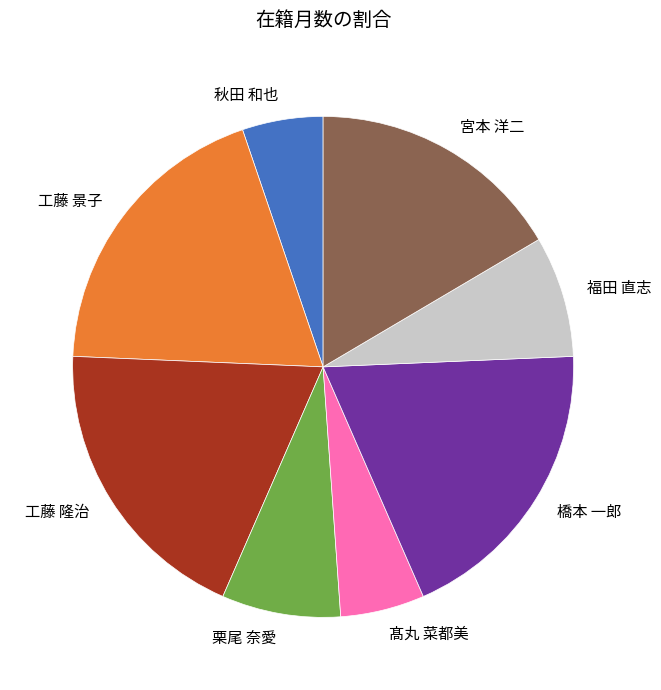

Is there any slice that represents more than half of the pie?

No